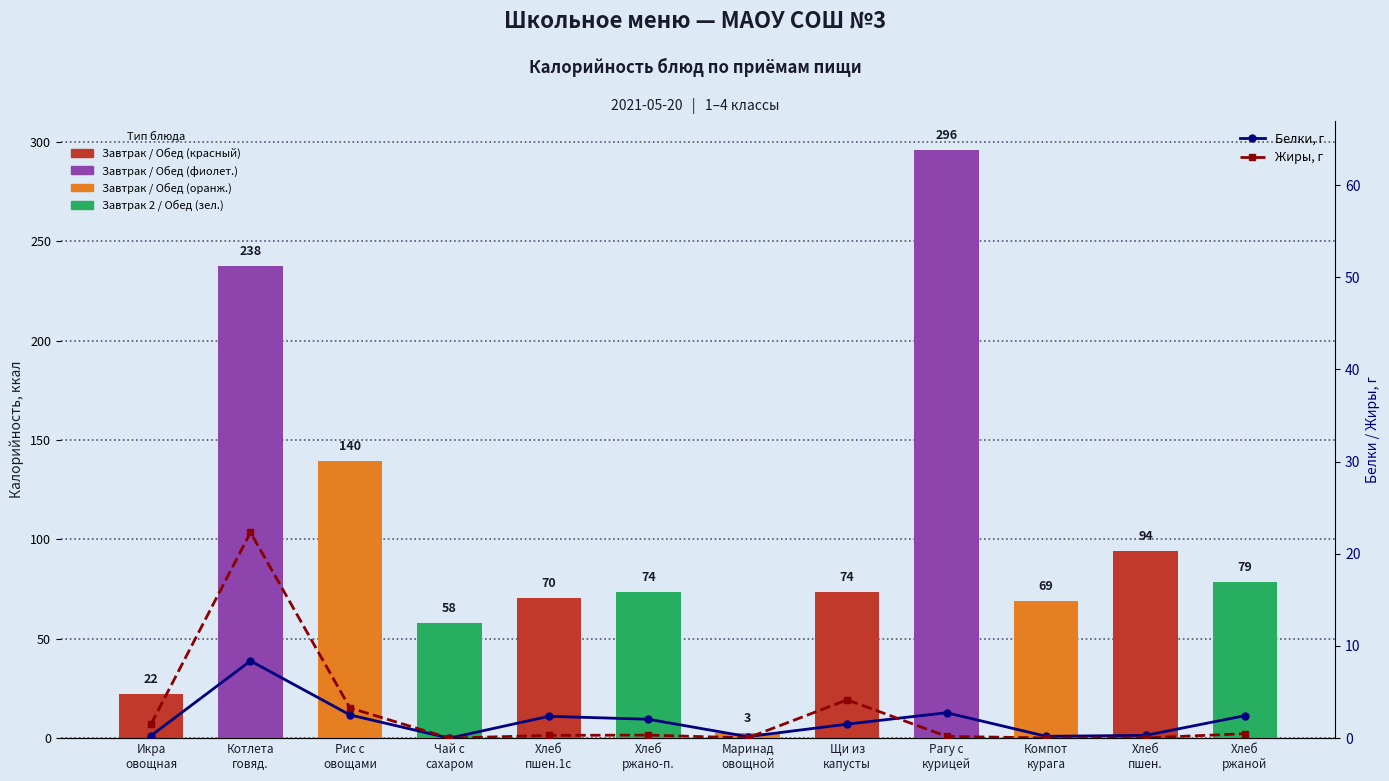

True or false: Жиры, г has a value of 0.2 at Рагу с
курицей.

True